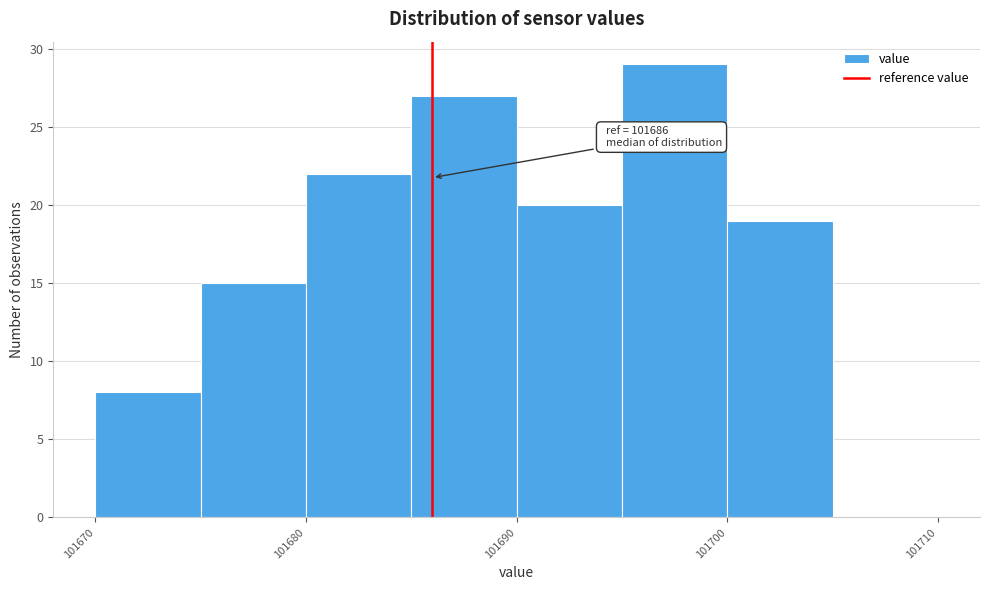

Which range on the x-axis has the tallest bar?

101695 to 101700